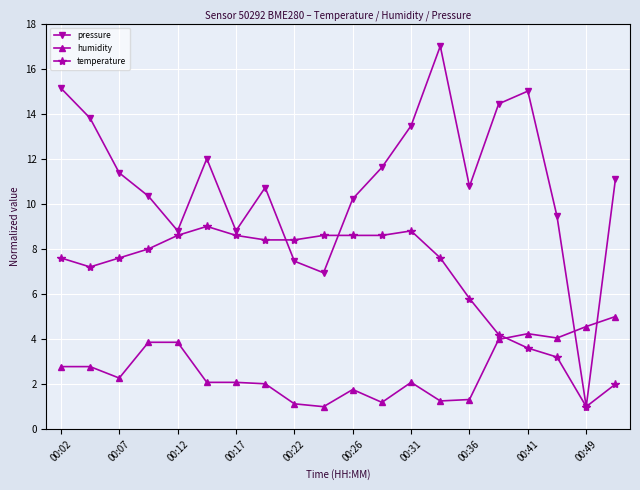

How many times do pressure and humidity cross each other?

2